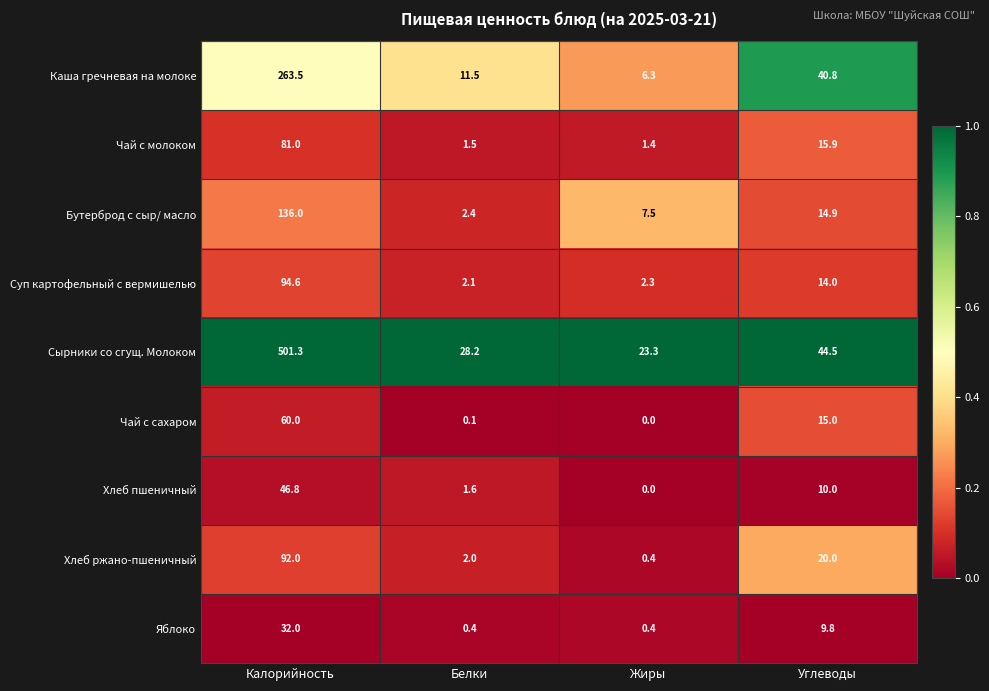

The Каша гречневая на молоке series shows 379.0 at Калорийность. True or false?

False